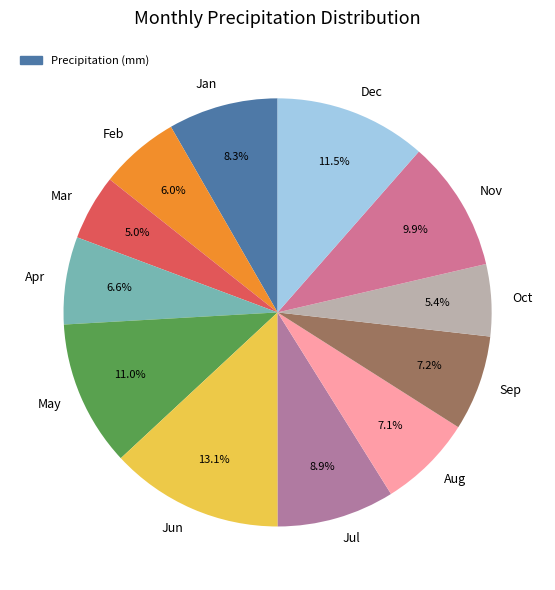

How many segments does this pie chart have?

12